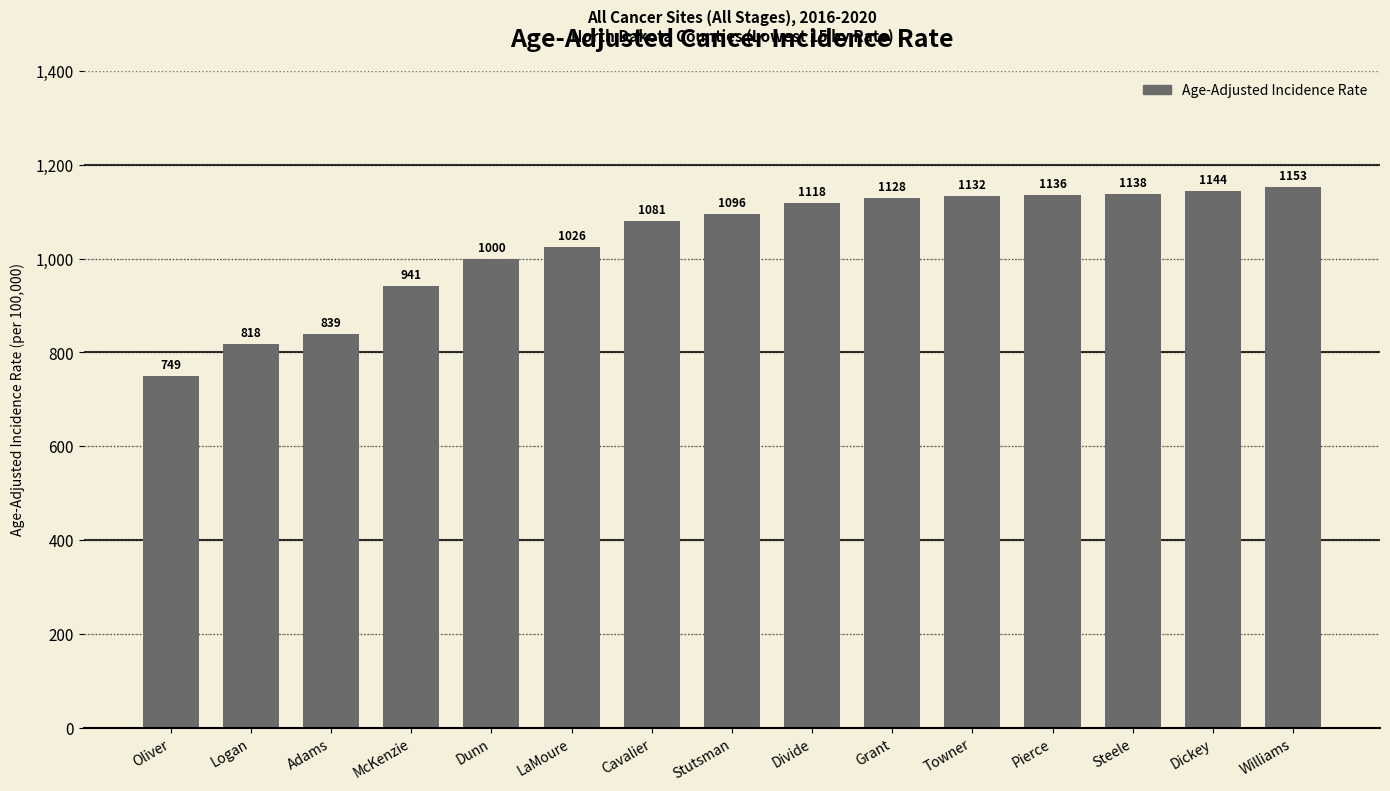

What position from the right is Williams?

1